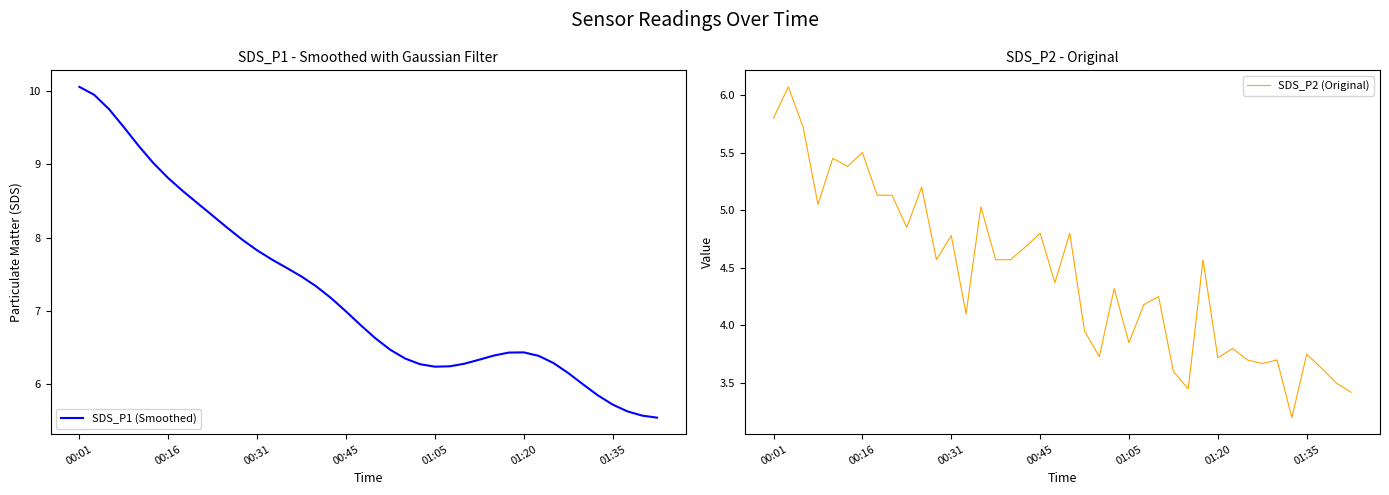

What is the label of the 26th point from the right?

14